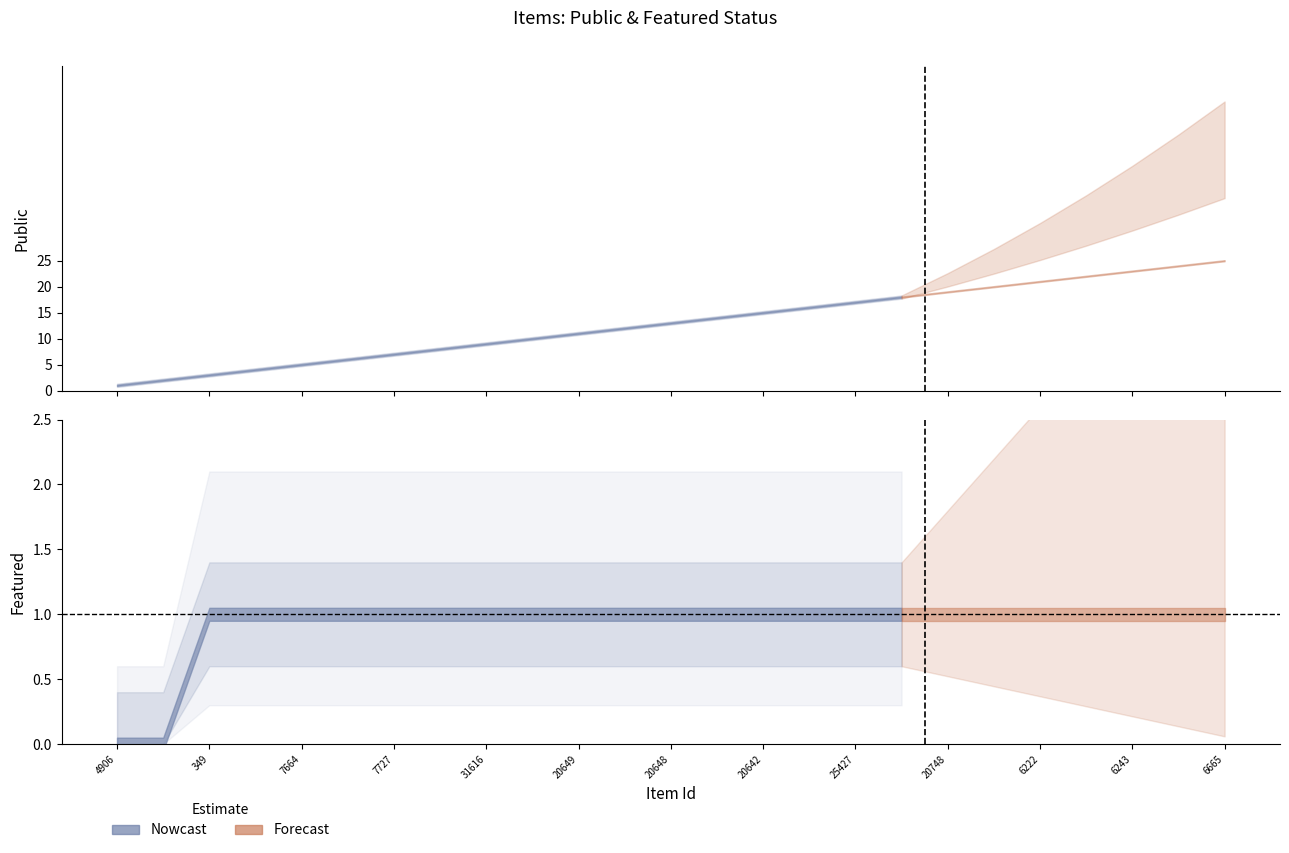

True or false: featured has a value of 0 at 20646.

True